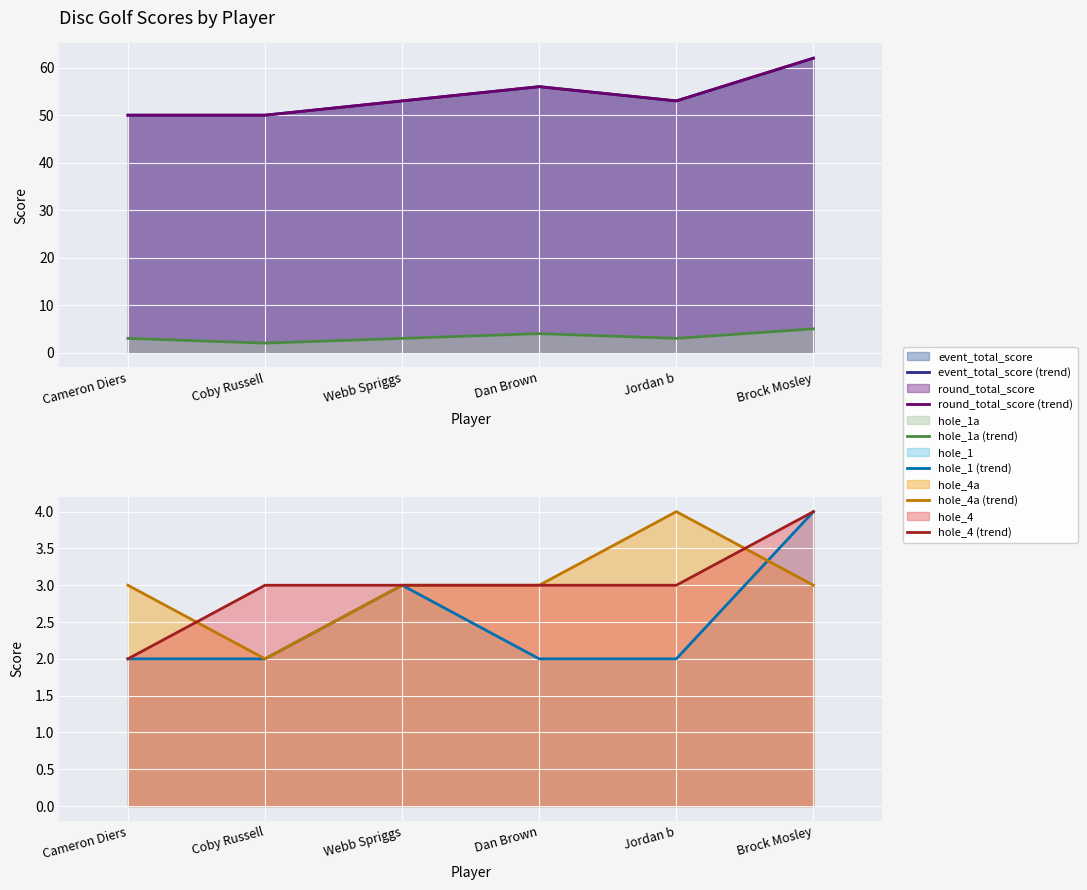

What is the sum of all round_total_score (trend) values?

324